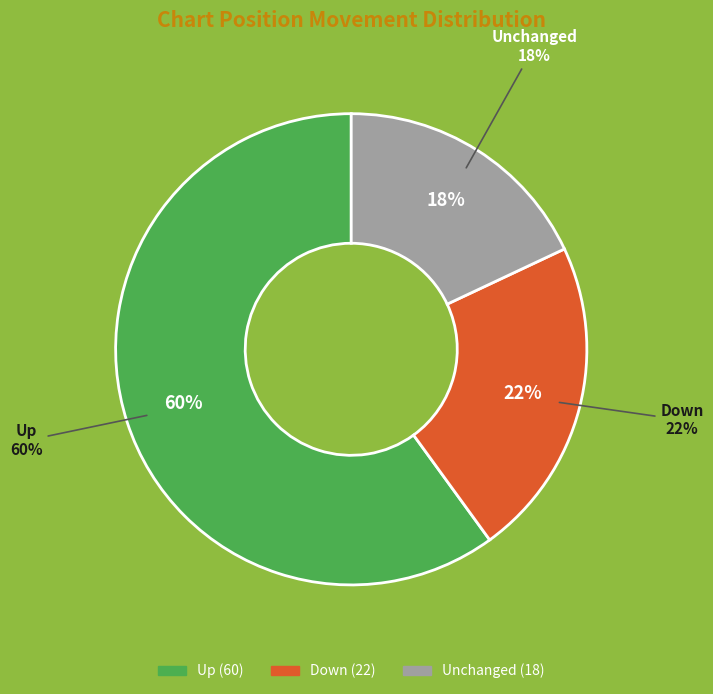

The down slice represents 22% of the pie. True or false?

True